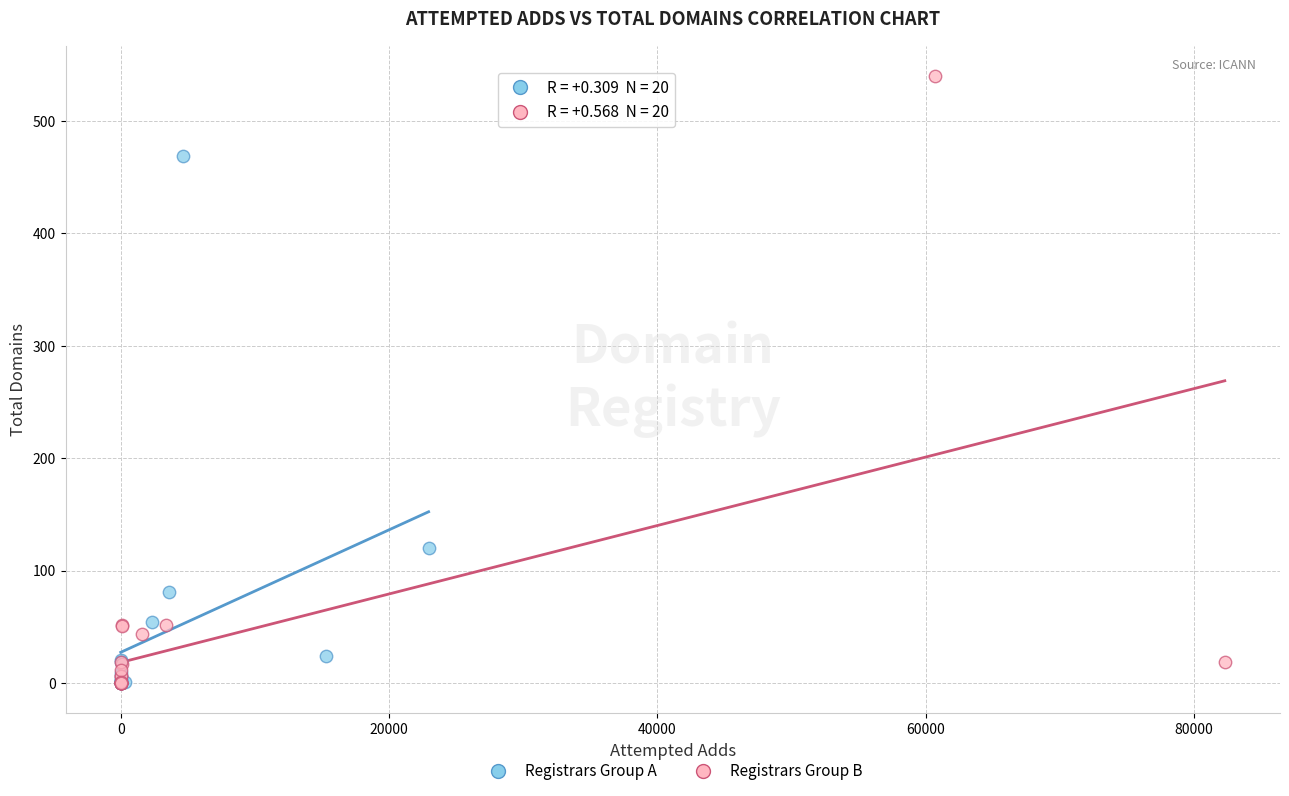

Which series has the widest spread of Y values?

Registrars Group B